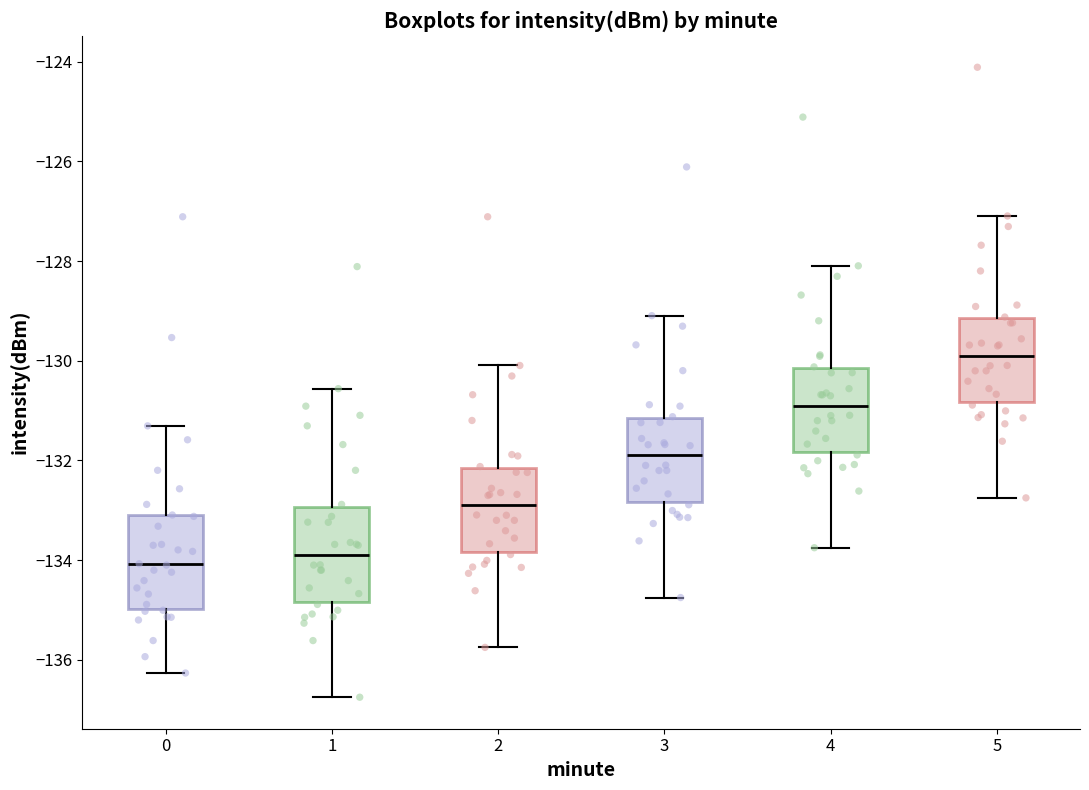

Which box's median line is the highest?

5